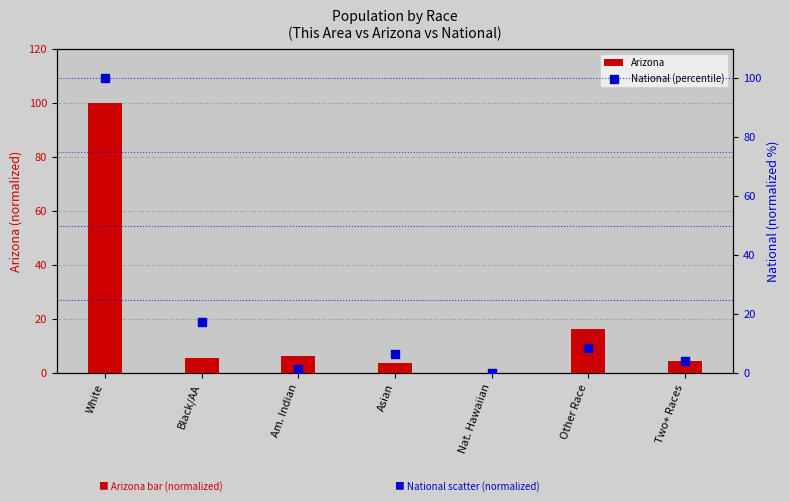

Which series has the largest Y range (max minus min)?

National (percentile)